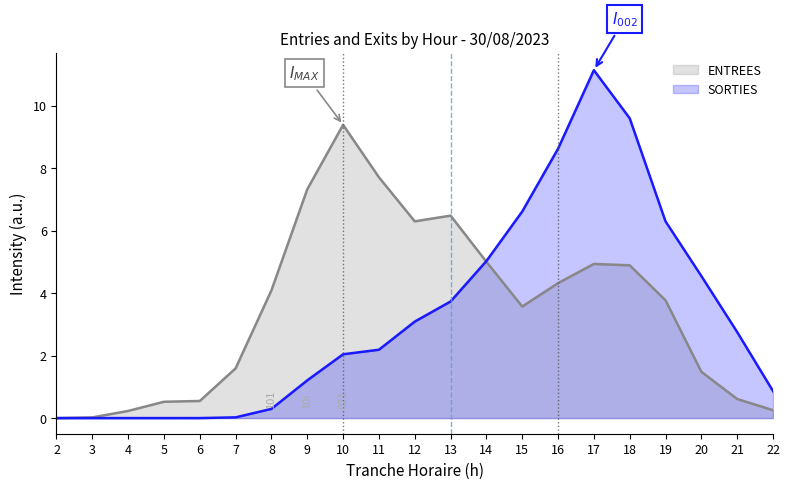

At 13, list the series in order from largest to smallest.

ENTREES, SORTIES